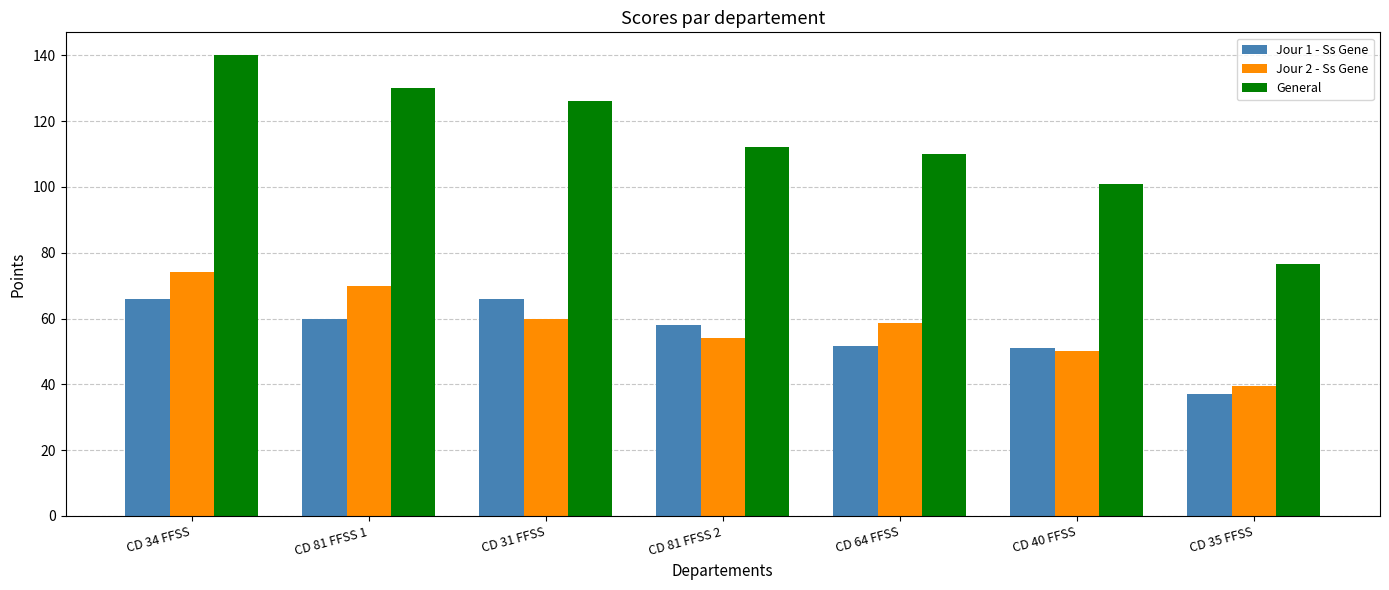

Which series has the largest total across all categories?

General